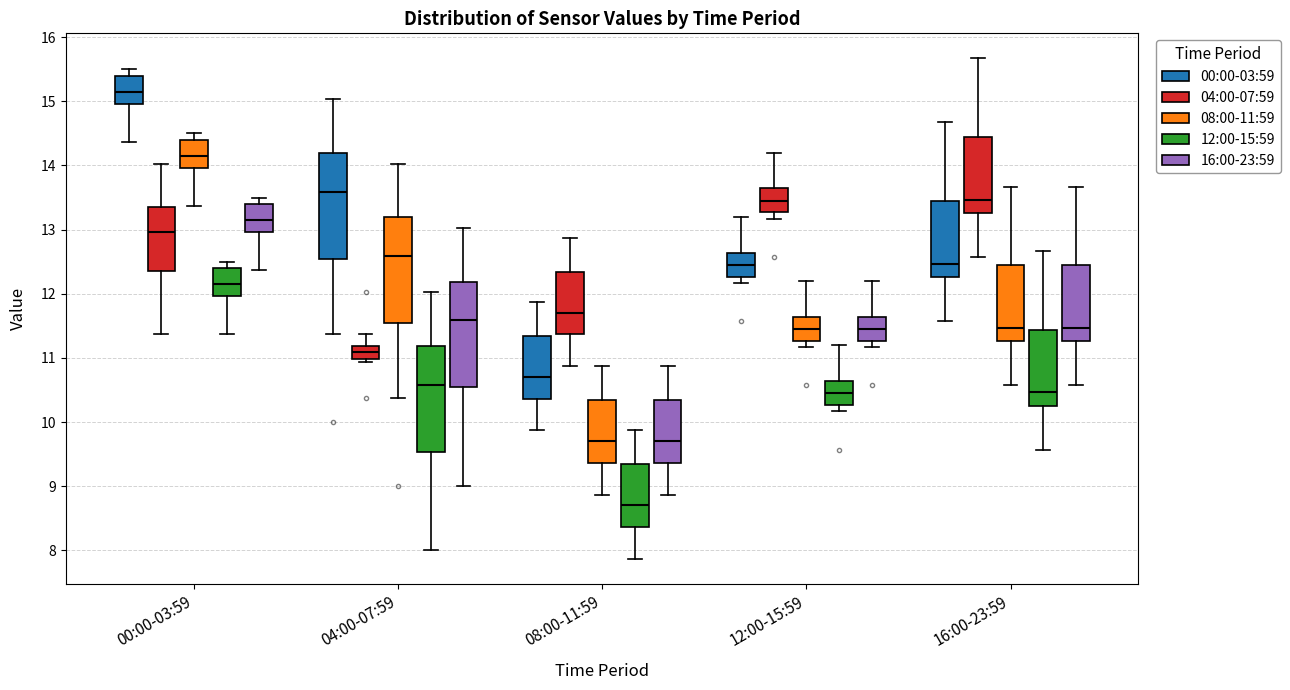

Where does the median line of the box for 08:00-11:59 (12:00-15:59) sit on the y-axis? The values are not printed on the chart, so give them approximately, as read against the axis.

8.7